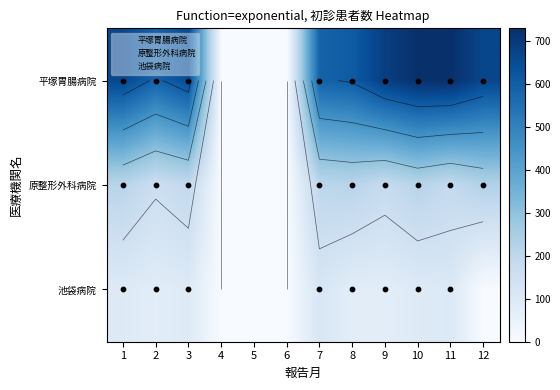

Is the value of 平塚胃腸病院 at 8 greater than the value of 原整形外科病院 at 10?

Yes